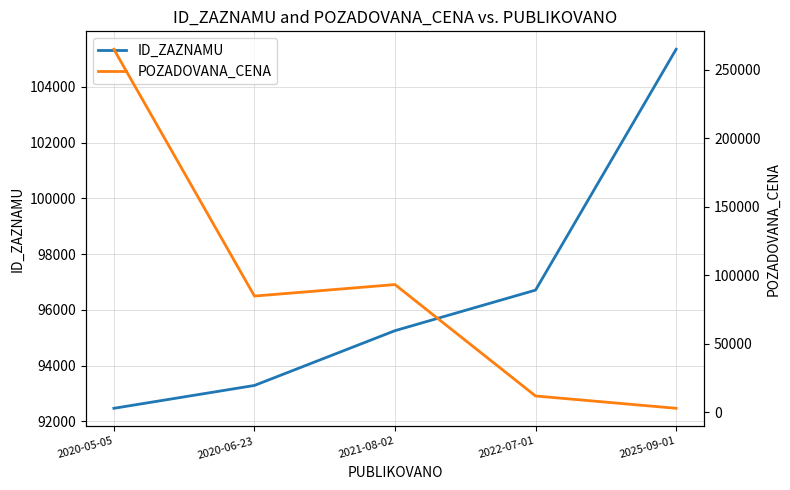

At 2020-06-23, list the series in order from smallest to largest.

POZADOVANA_CENA, ID_ZAZNAMU